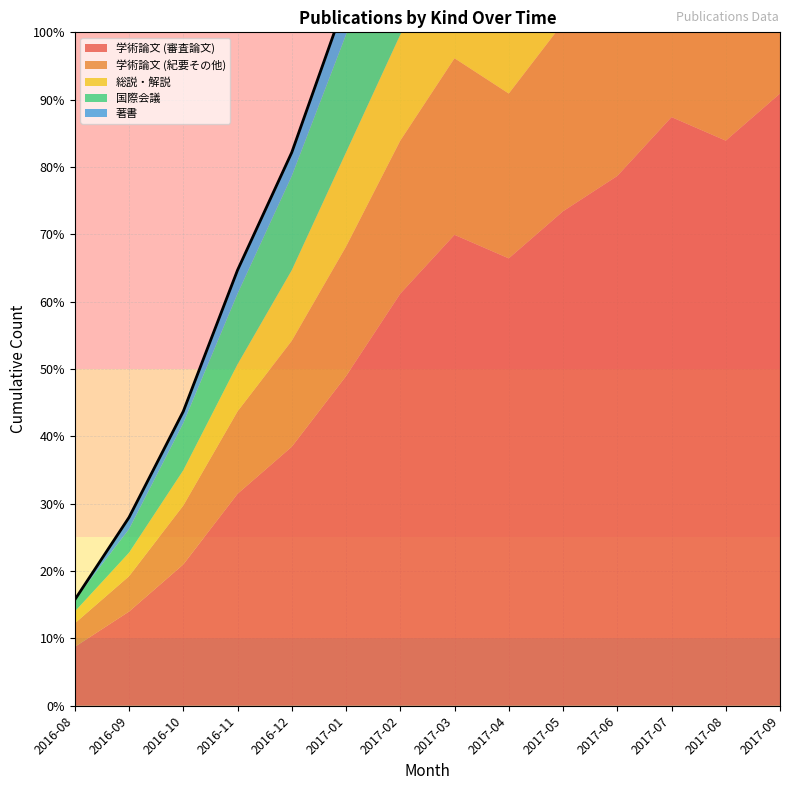

Where is 著書 nearest to the value 3?

2017-01